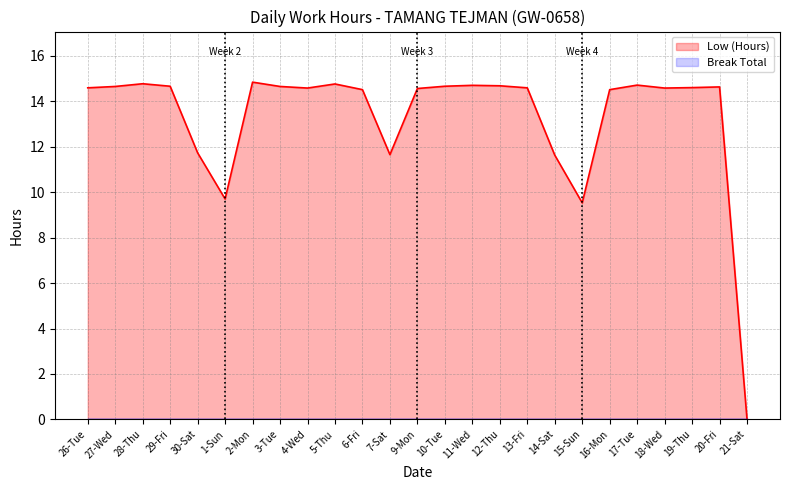

Does the chart display data point markers on the line(s)?

No